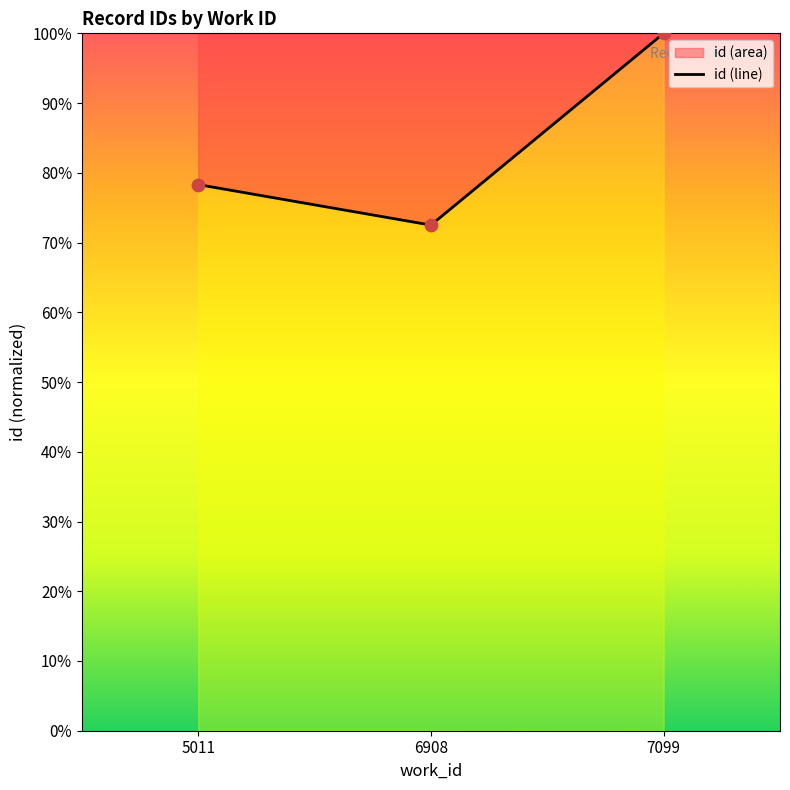

Which has a higher value, 5011 or 6908?

5011